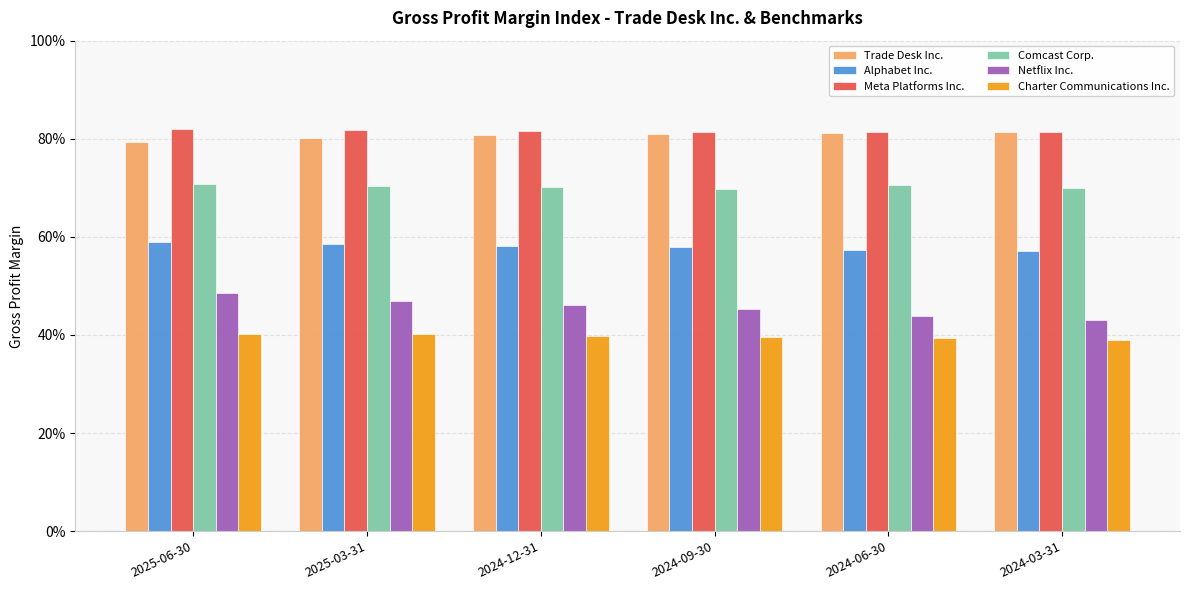

Rank the series by their maximum value, from highest to lowest.

Meta Platforms Inc., Trade Desk Inc., Comcast Corp., Alphabet Inc., Netflix Inc., Charter Communications Inc.